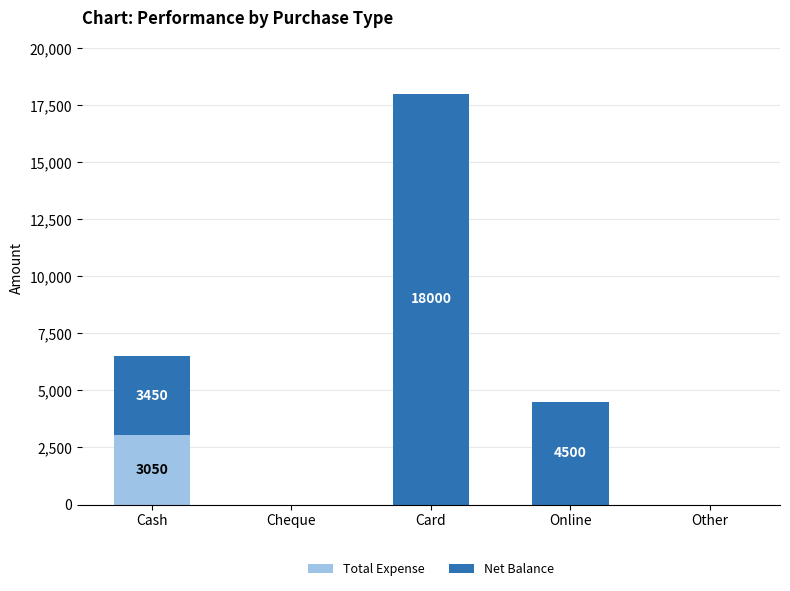

Which category has the highest value in the Total Expense series?

Cash